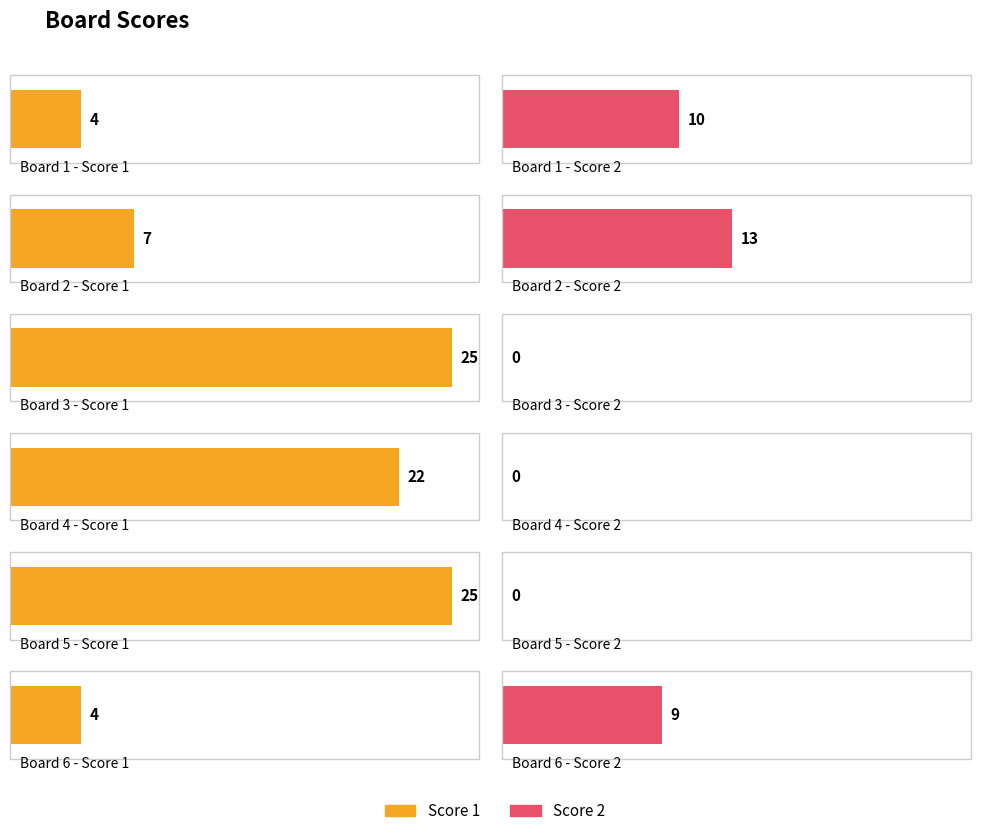

What is the total value across all series at 2?

20